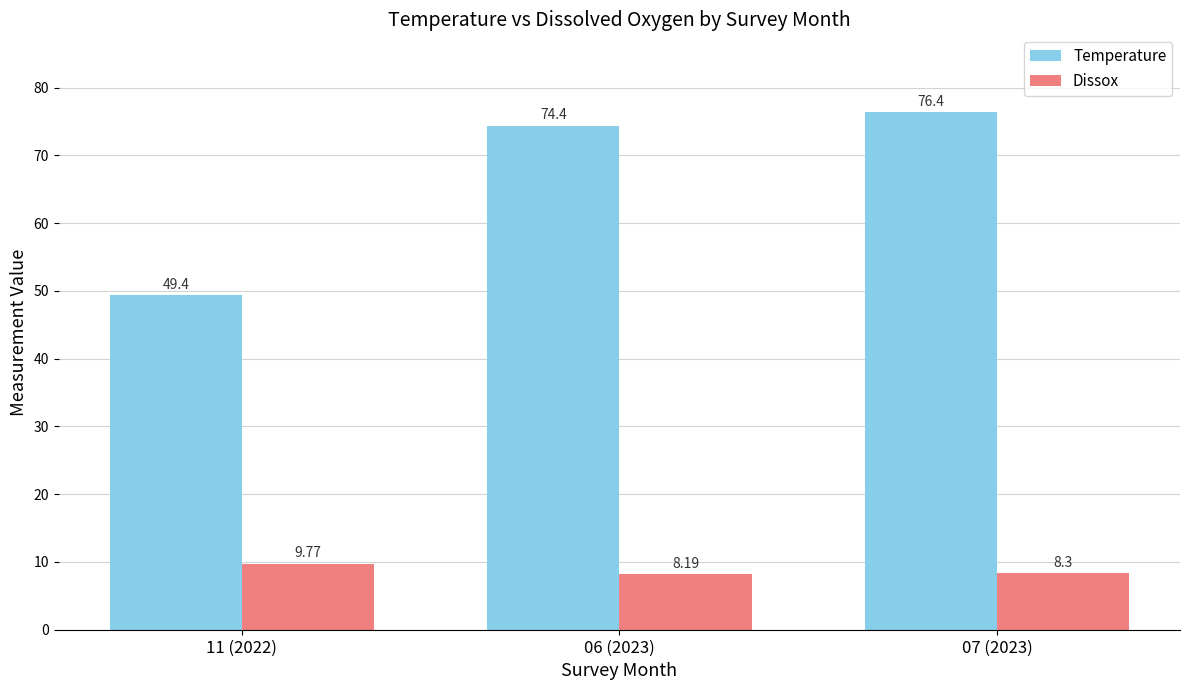

List the series in order of their peak value, lowest first.

Dissox, Temperature